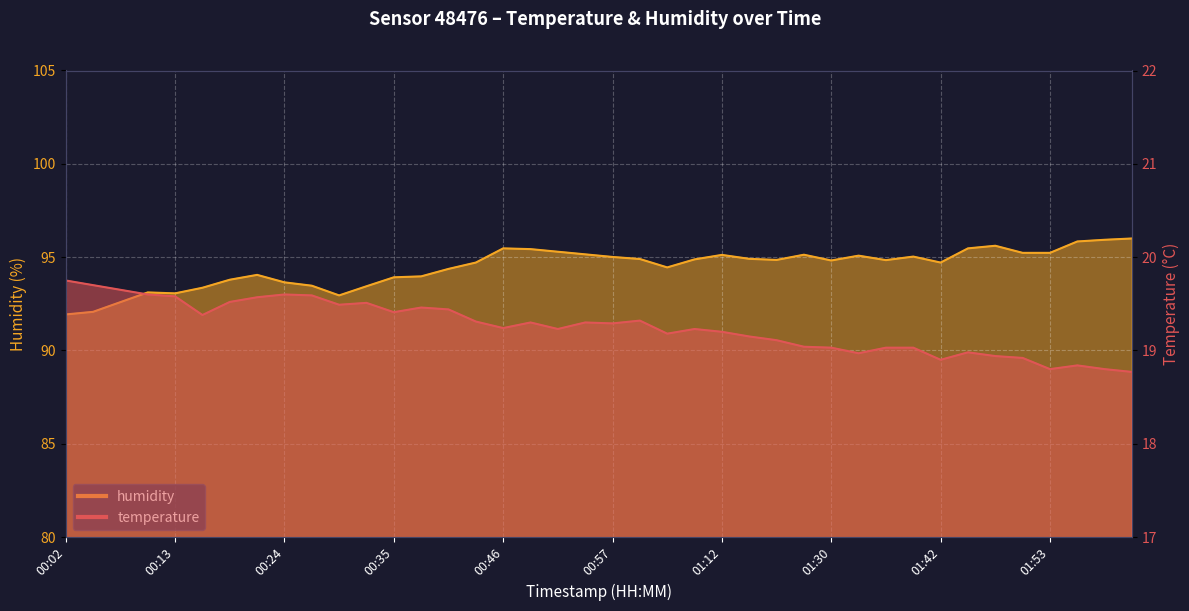

Which category has the lowest value in the temperature series?

02:01